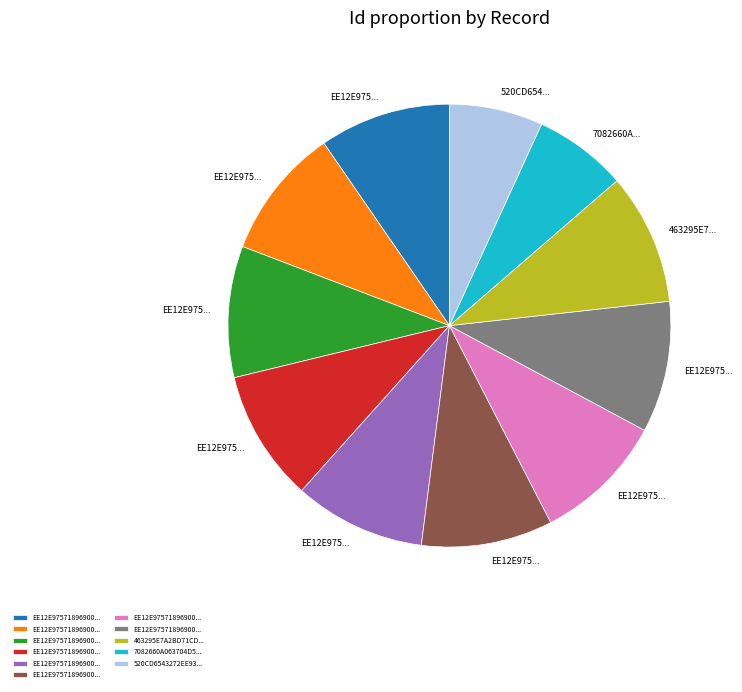

Is there a majority slice in this chart?

No